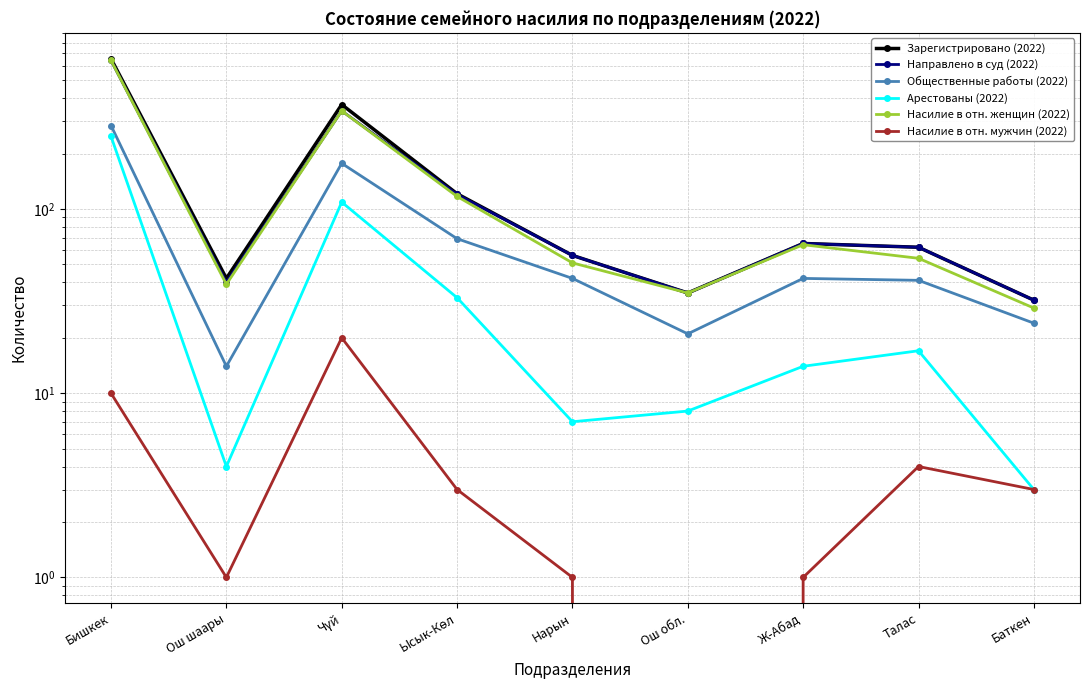

Does the chart display data point markers on the line(s)?

Yes